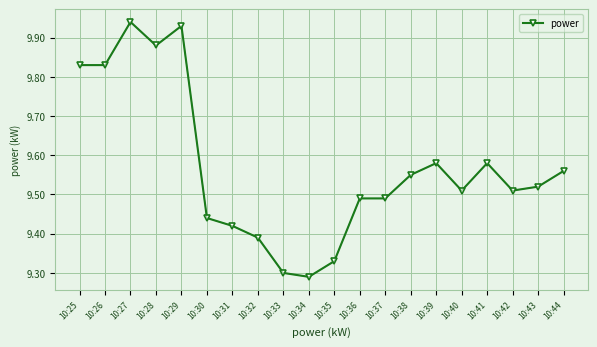

Approximately how many times larger is the value at 10:37 compared to 10:32?

1.0